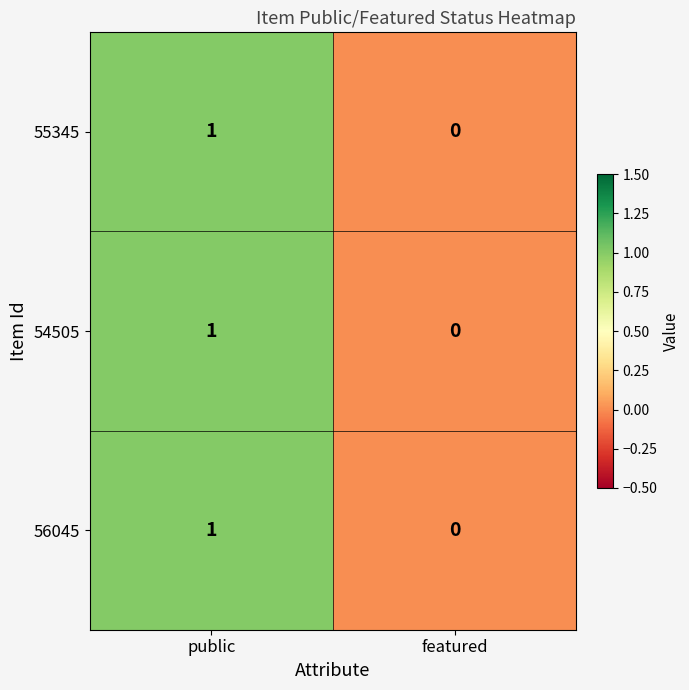

At which label does 54505 reach its peak?

public